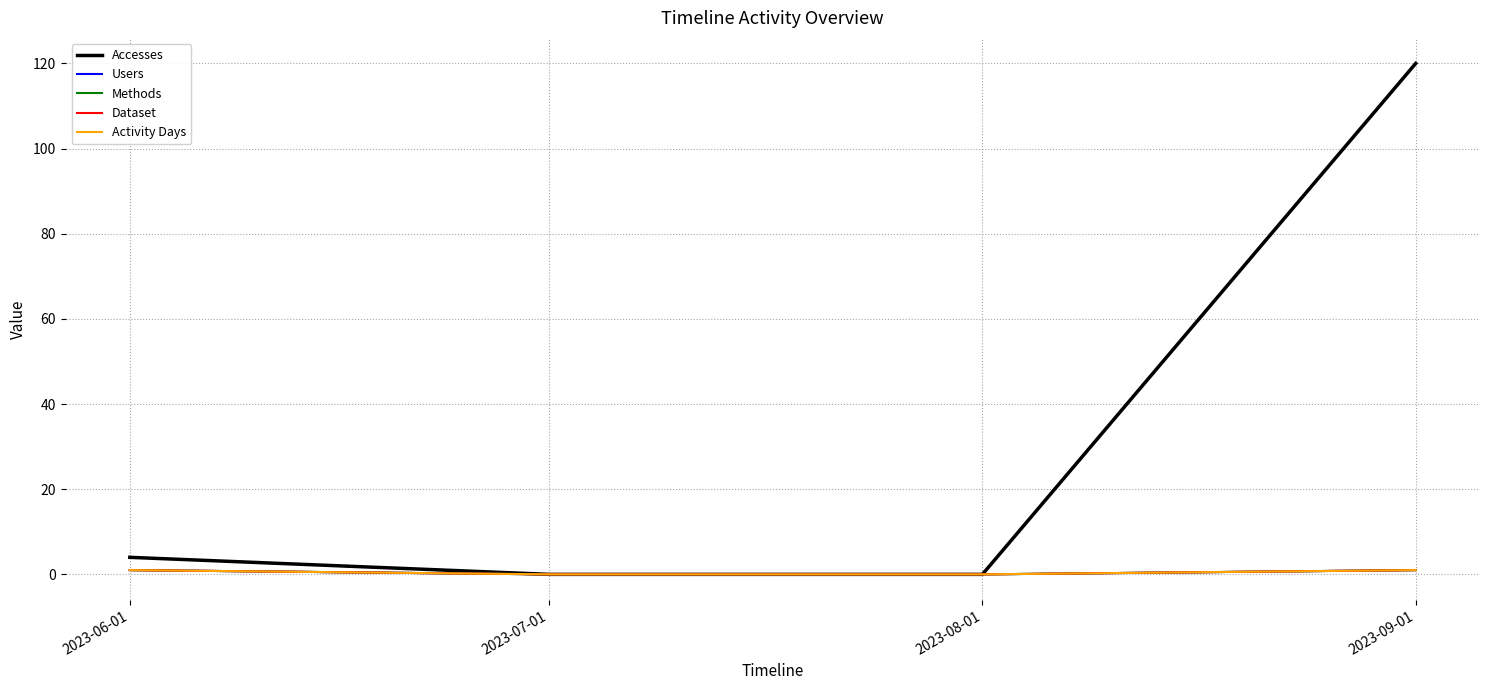

Does the chart have visible grid lines?

Yes